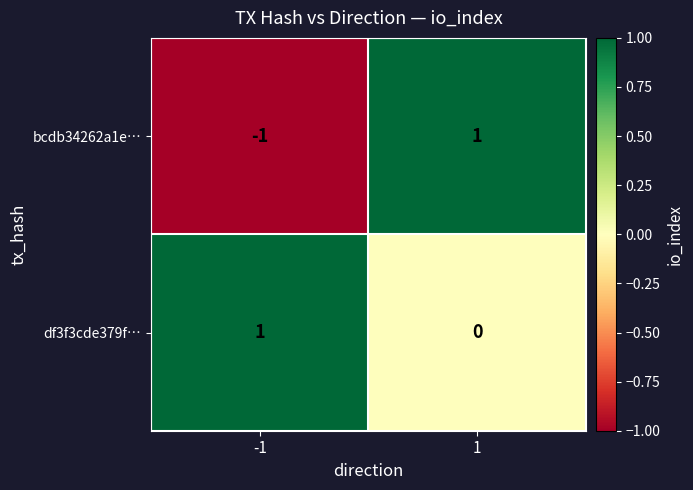

What is the minimum value shown in the chart?

-1